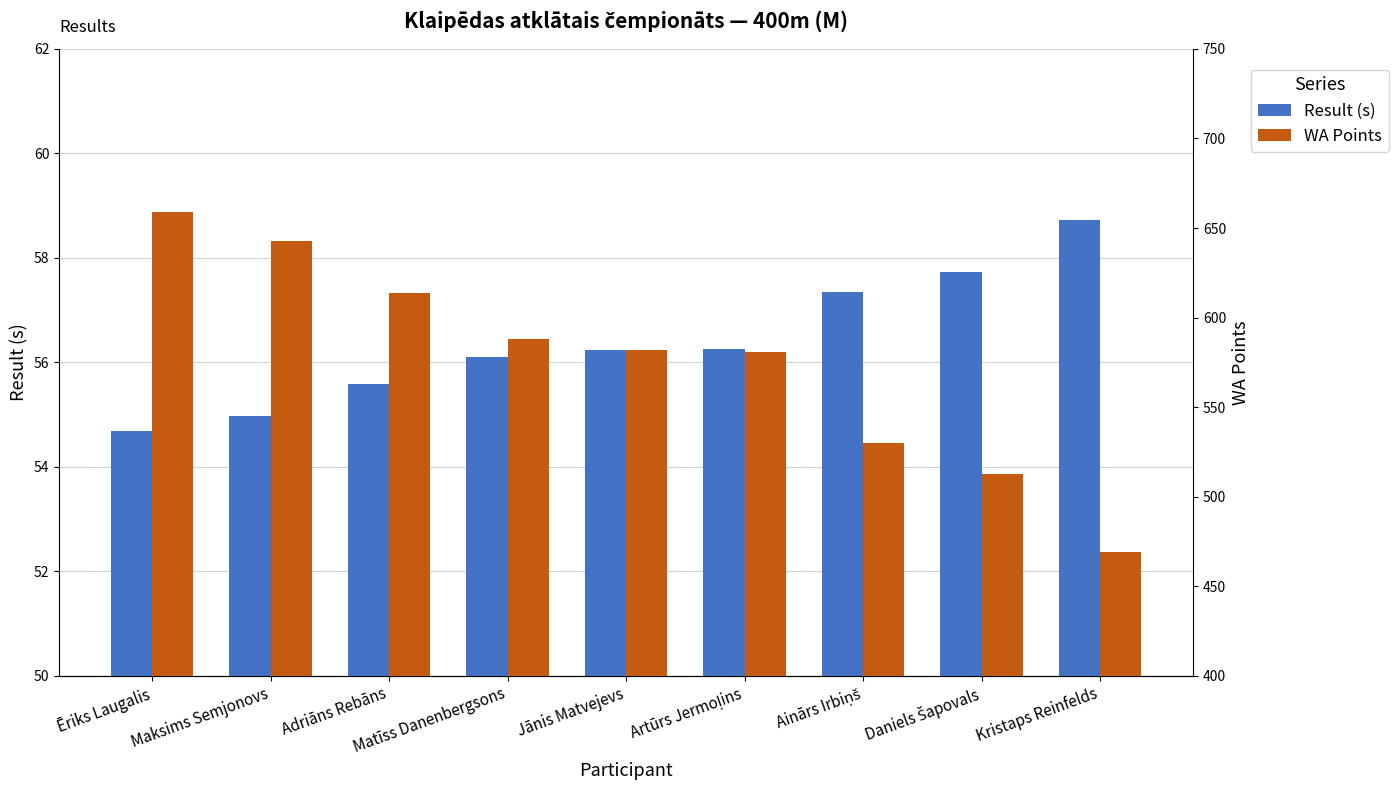

At which category does the chart reach its peak across all series?

Ēriks Laugalis